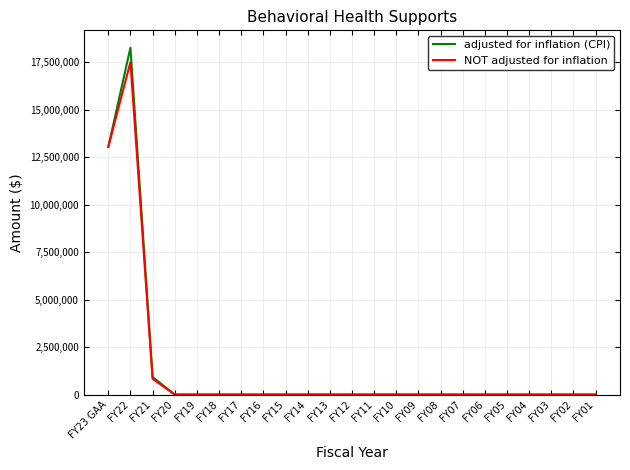

Reading left to right, what are all the values shown in this chart?

adjusted for inflation (CPI): FY23 GAA=13033530	FY22=18256045	FY21=924359	FY20=0	FY19=0	FY18=0	FY17=0	FY16=0	FY15=0	FY14=0	FY13=0	FY12=0	FY11=0	FY10=0	FY09=0	FY08=0	FY07=0	FY06=0	FY05=0	FY04=0	FY03=0	FY02=0	FY01=0
NOT adjusted for inflation: FY23 GAA=13033530	FY22=17499000	FY21=828000	FY20=0	FY19=0	FY18=0	FY17=0	FY16=0	FY15=0	FY14=0	FY13=0	FY12=0	FY11=0	FY10=0	FY09=0	FY08=0	FY07=0	FY06=0	FY05=0	FY04=0	FY03=0	FY02=0	FY01=0